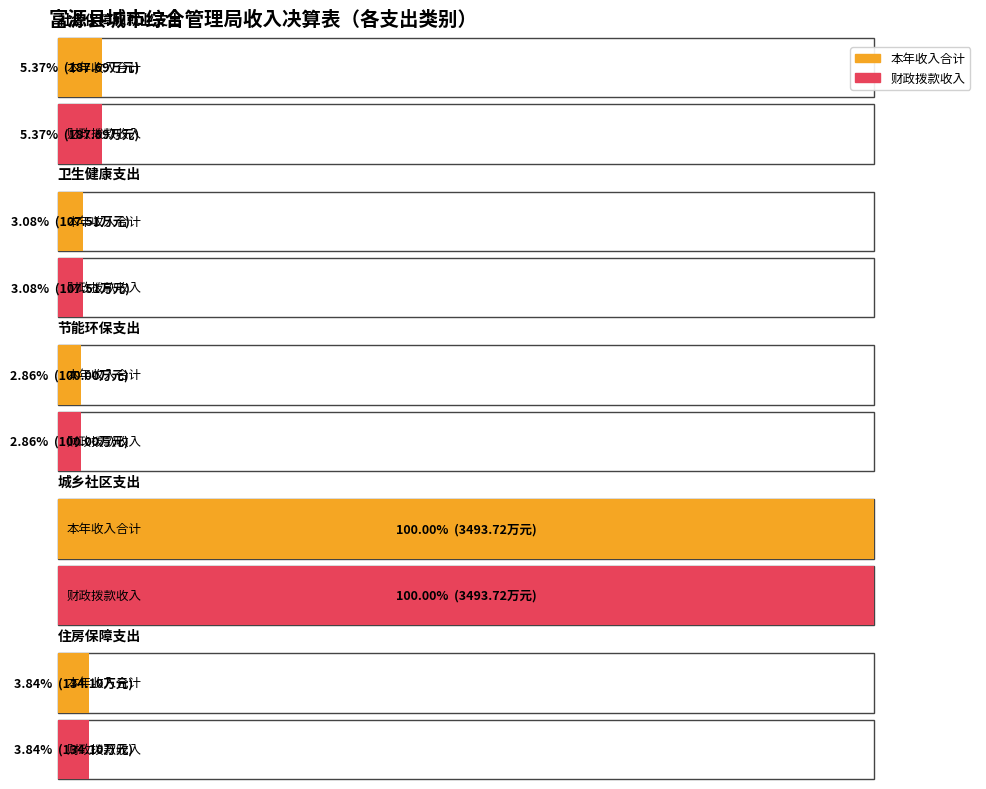

Rank the categories by 财政拨款收入 value from lowest to highest.

节能环保支出, 卫生健康支出, 住房保障支出, 社会保障和就业支出, 城乡社区支出